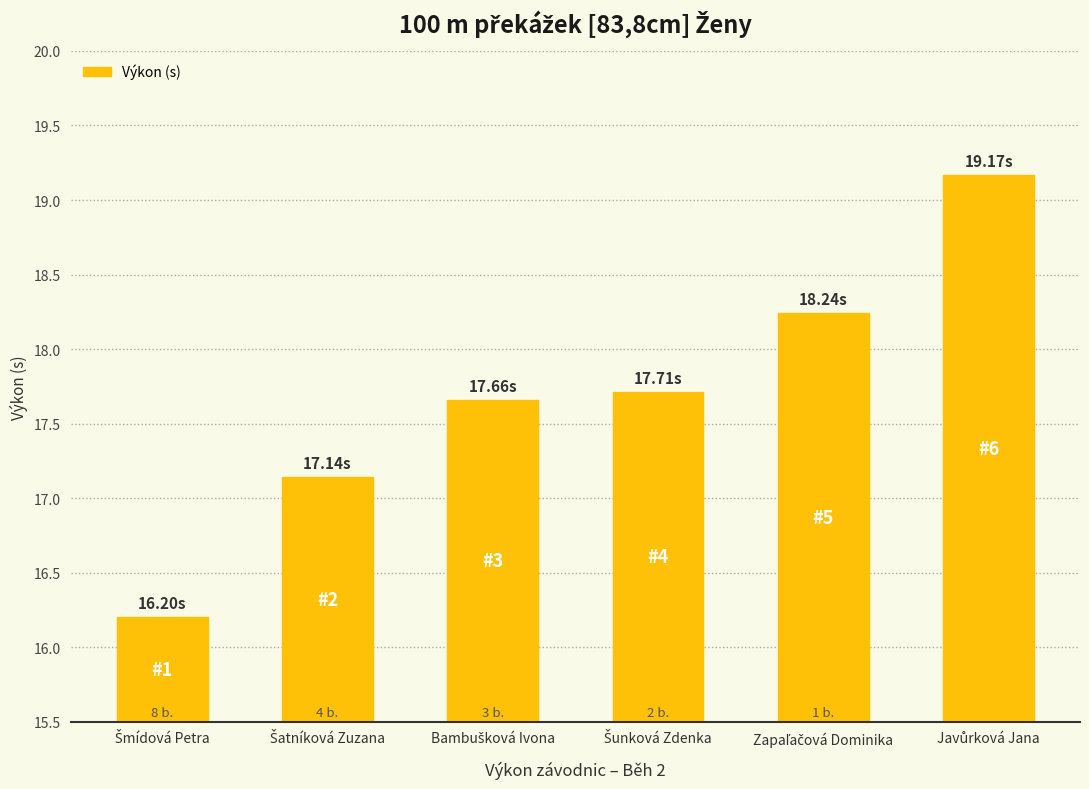

What is the sum of all values?

106.1